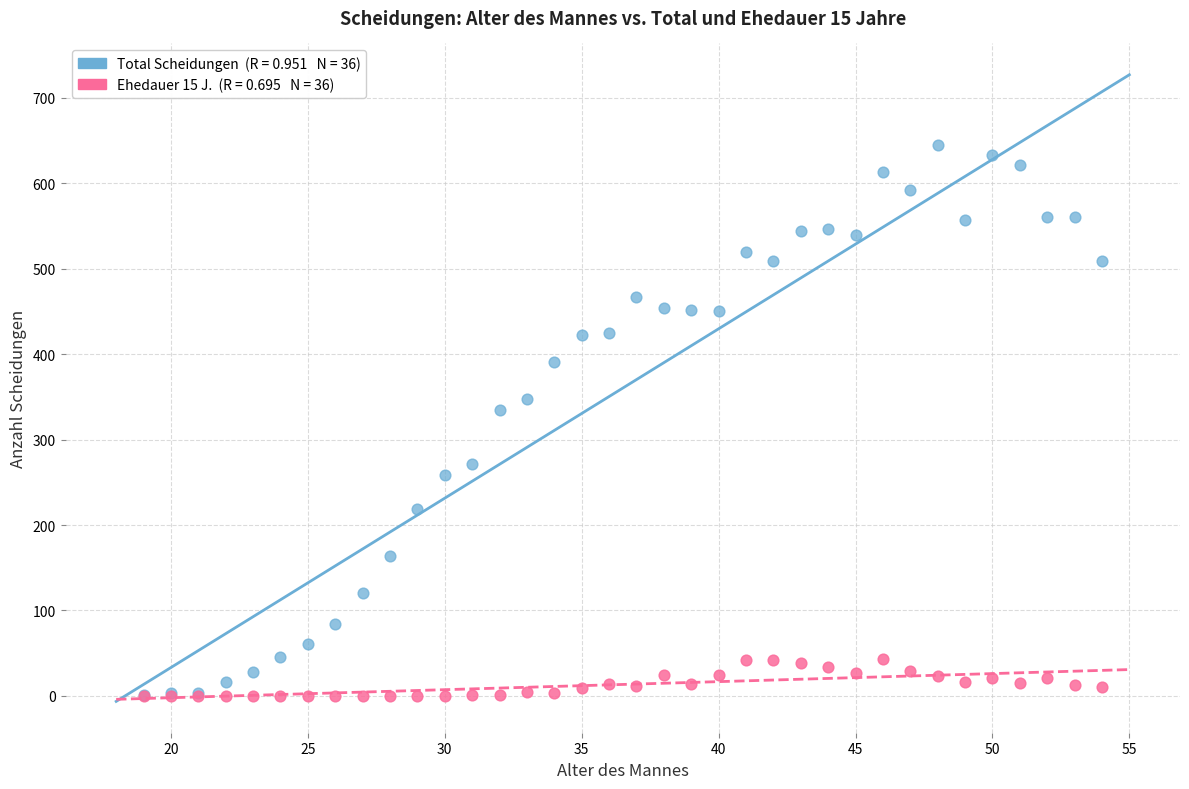

Across all series, what Y value is closest to 322?

335